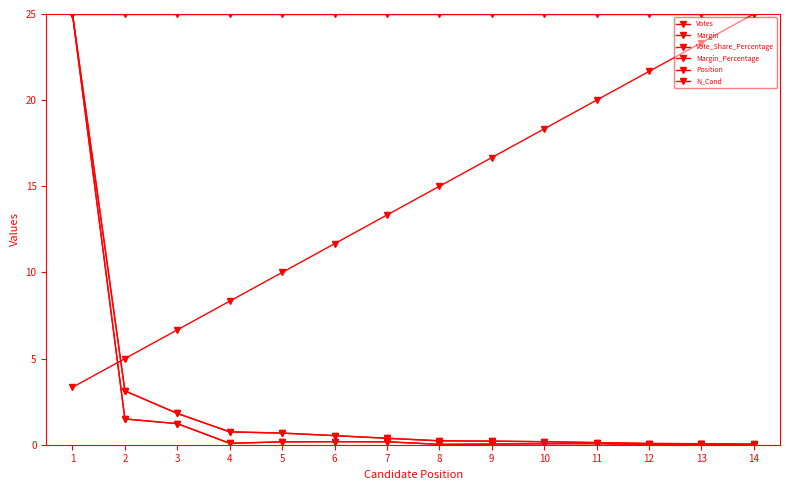

How many categories are shown in the chart?

14